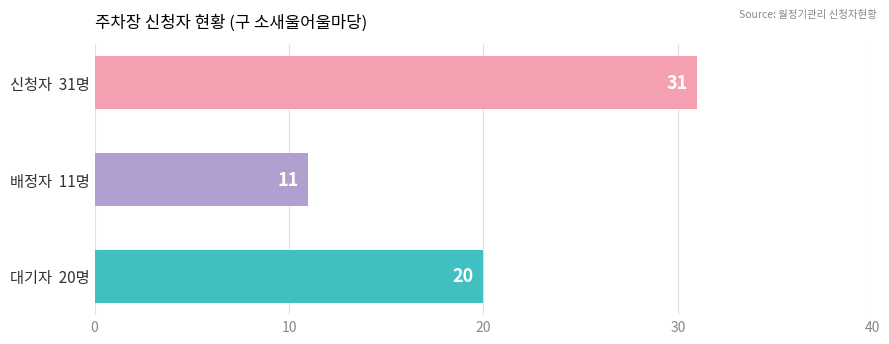

Reading top to bottom, what are all the values shown in this chart?

신청자  31명=31	배정자  11명=11	대기자  20명=20